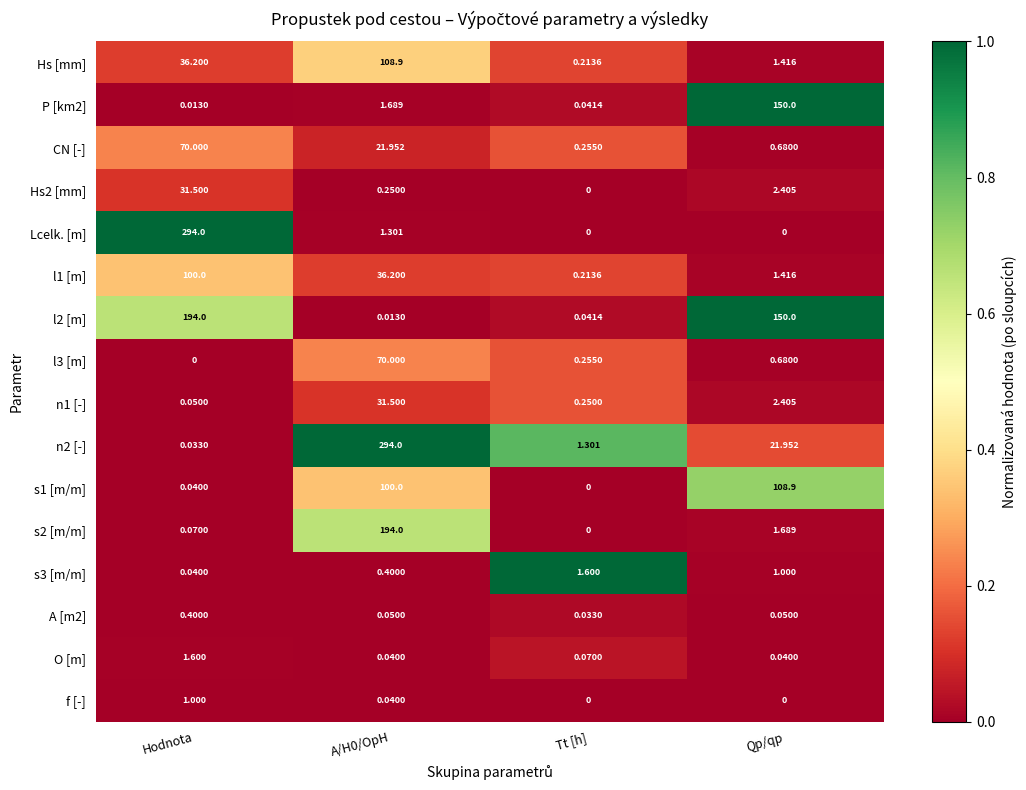

How many categories are shown in the chart?

4